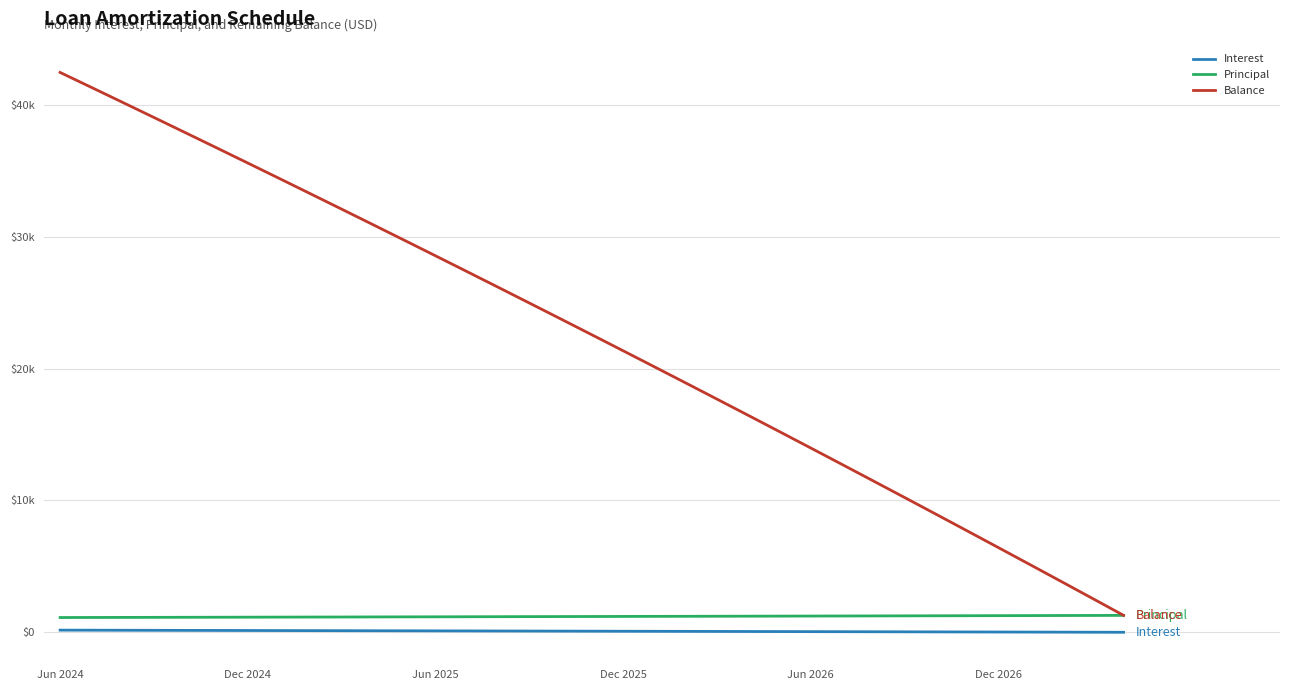

What are all the series names shown in the legend?

Interest, Principal, Balance